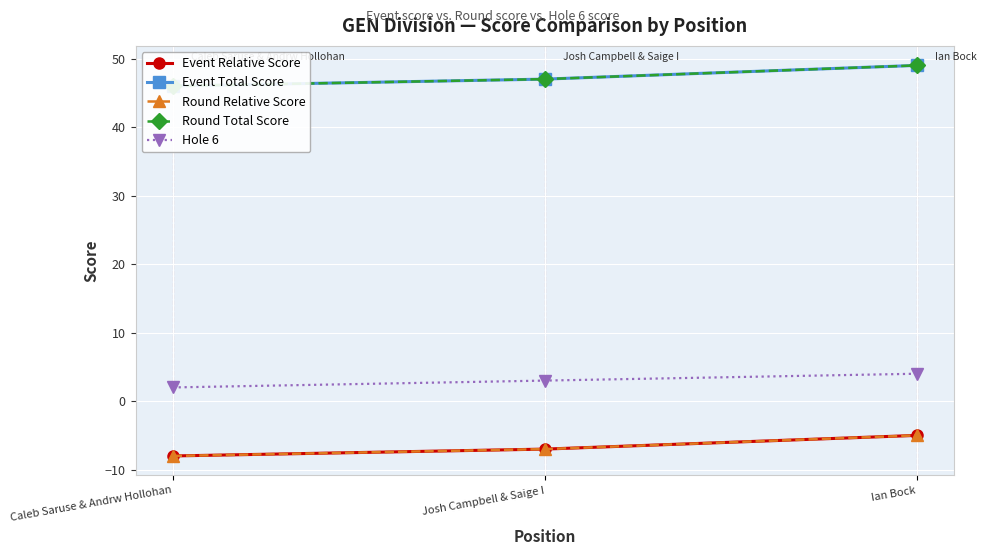

Which category has the highest value across all series?

Ian Bock